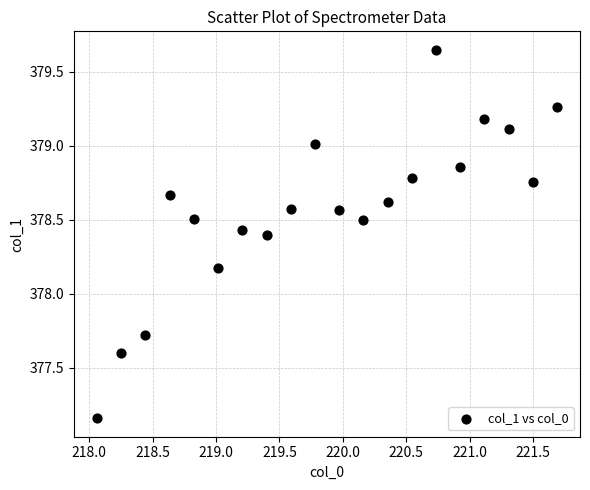

What is the range of X values (max minus min)?

3.6